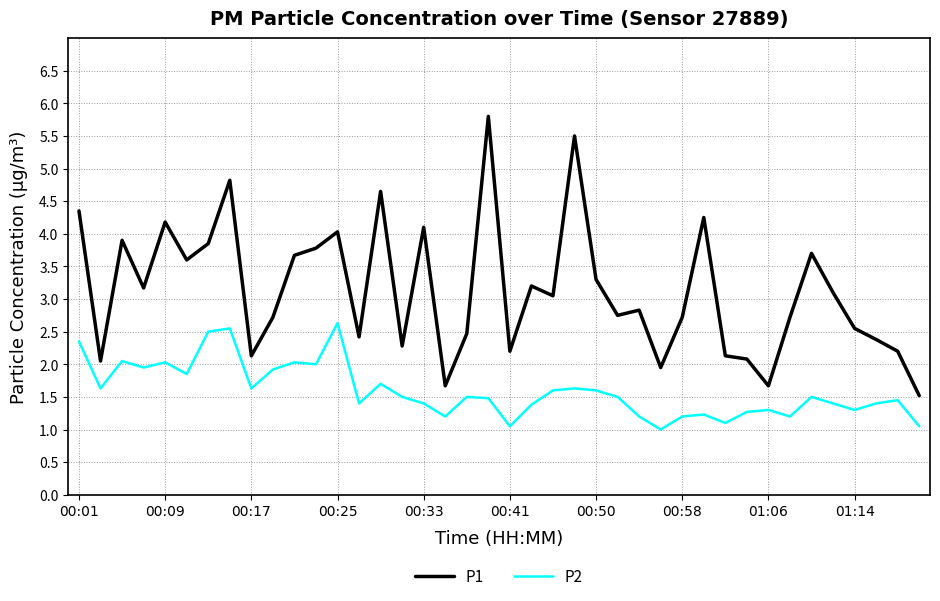

True or false: P2 and P1 cross at least once.

False